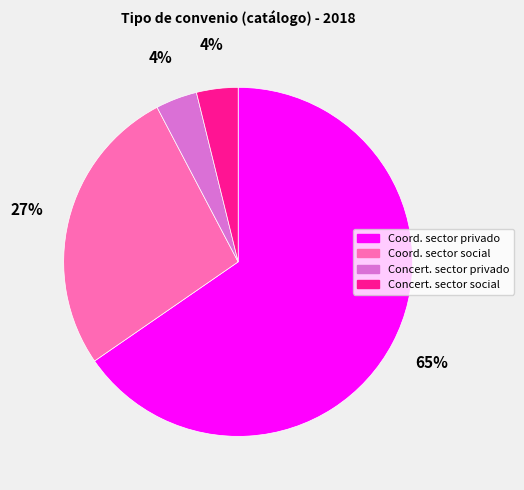

To the nearest percent, what is the average slice percentage?

25%